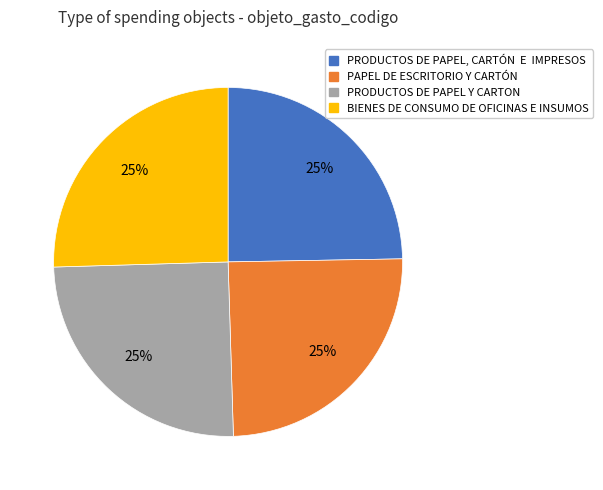

Is PRODUCTOS DE PAPEL Y CARTON the majority of the pie?

No